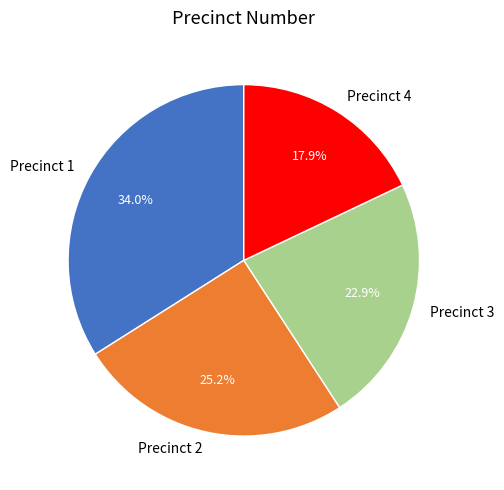

Is there any slice that represents more than half of the pie?

No